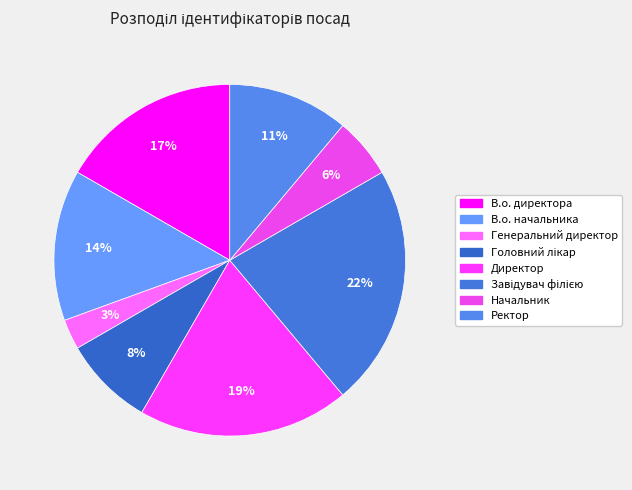

Count the number of slices in the pie.

8